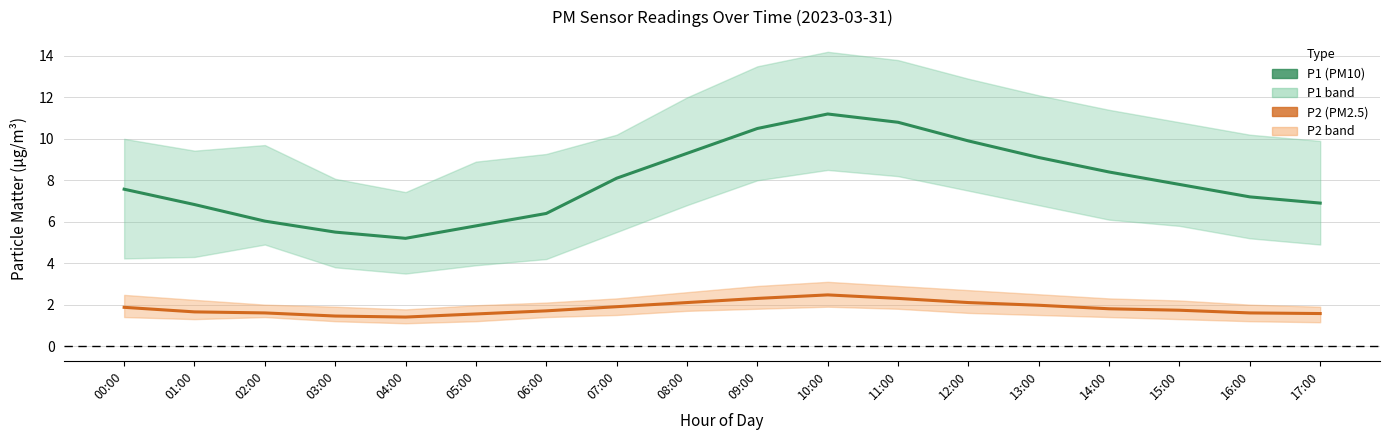

Is the value of P1 (PM10) at 05:00 greater than the value of P2 (PM2.5) at 01:00?

Yes